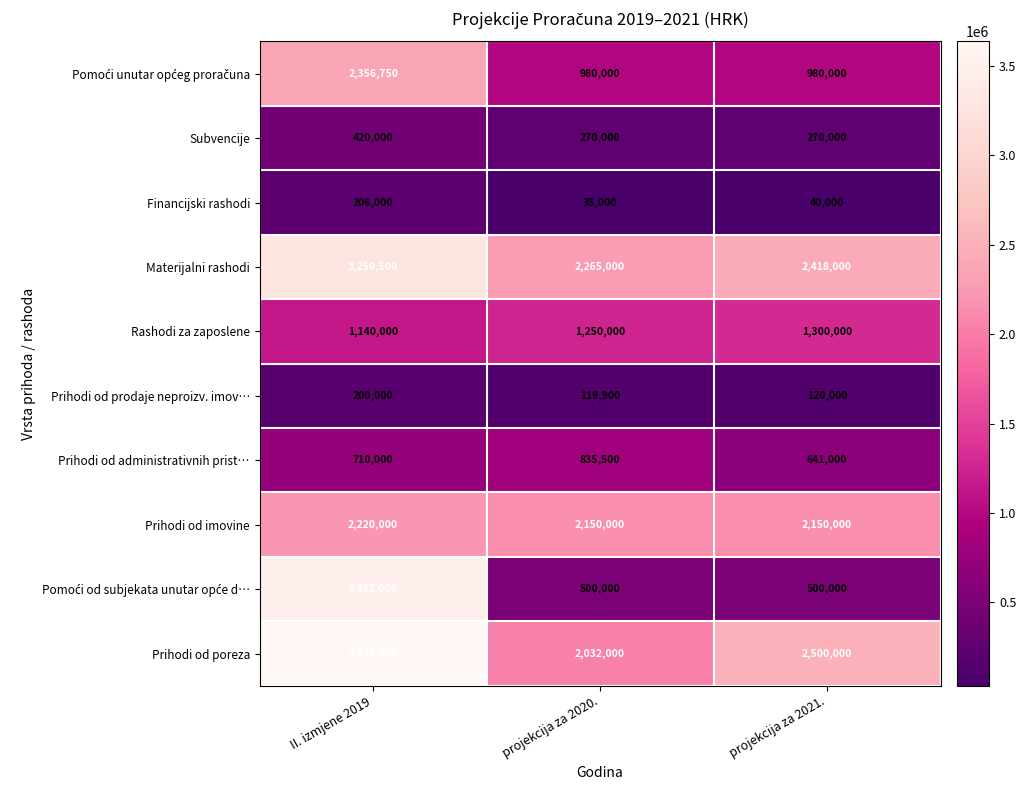

What is the spread (max minus min) of values at II. izmjene 2019?

3434500